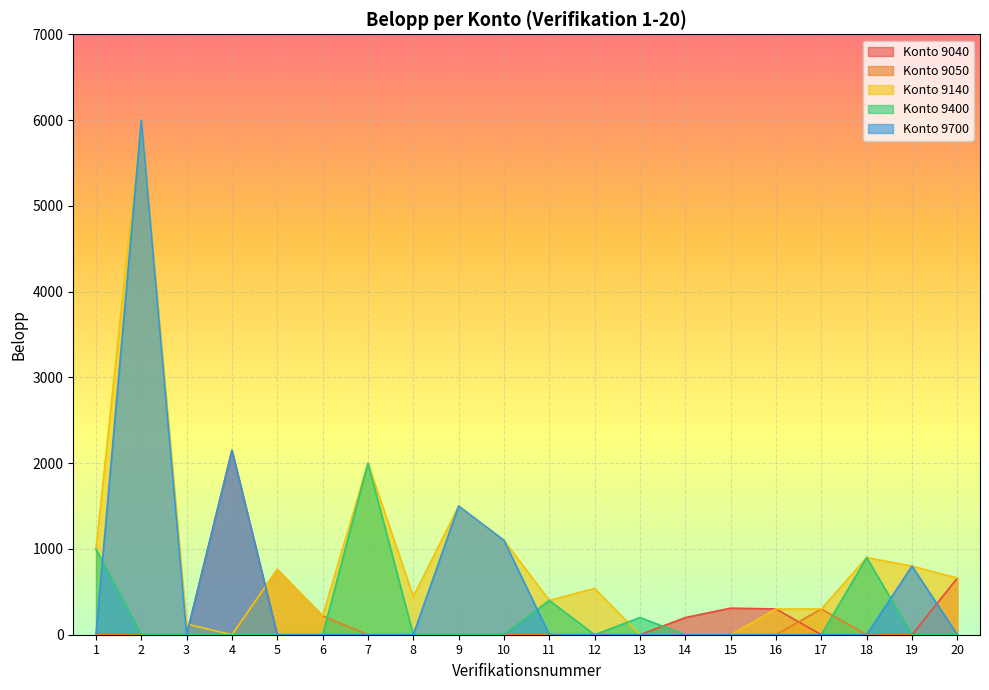

What value does the Konto 9140 series have at 20, to the nearest 50?

650